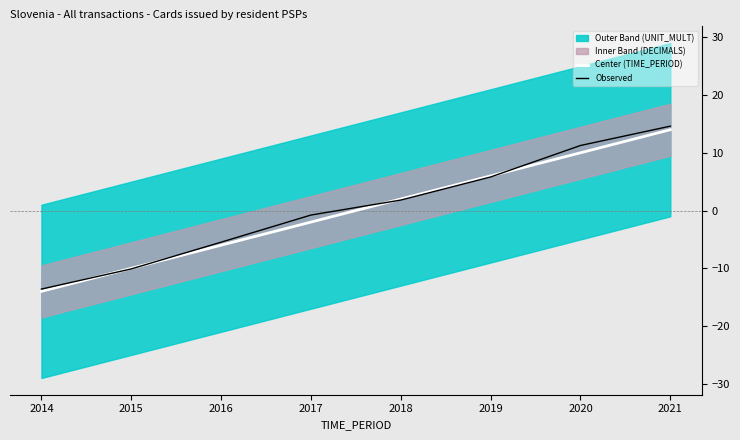

Reading right to left, extract all data points from this chart.

Center (TIME_PERIOD): 14.0	10.0	6.0	2.0	-2.0	-6.0	-10.0	-14.0
Observed: 14.6	11.3	5.8	1.8	-0.8	-5.5	-10.1	-13.6